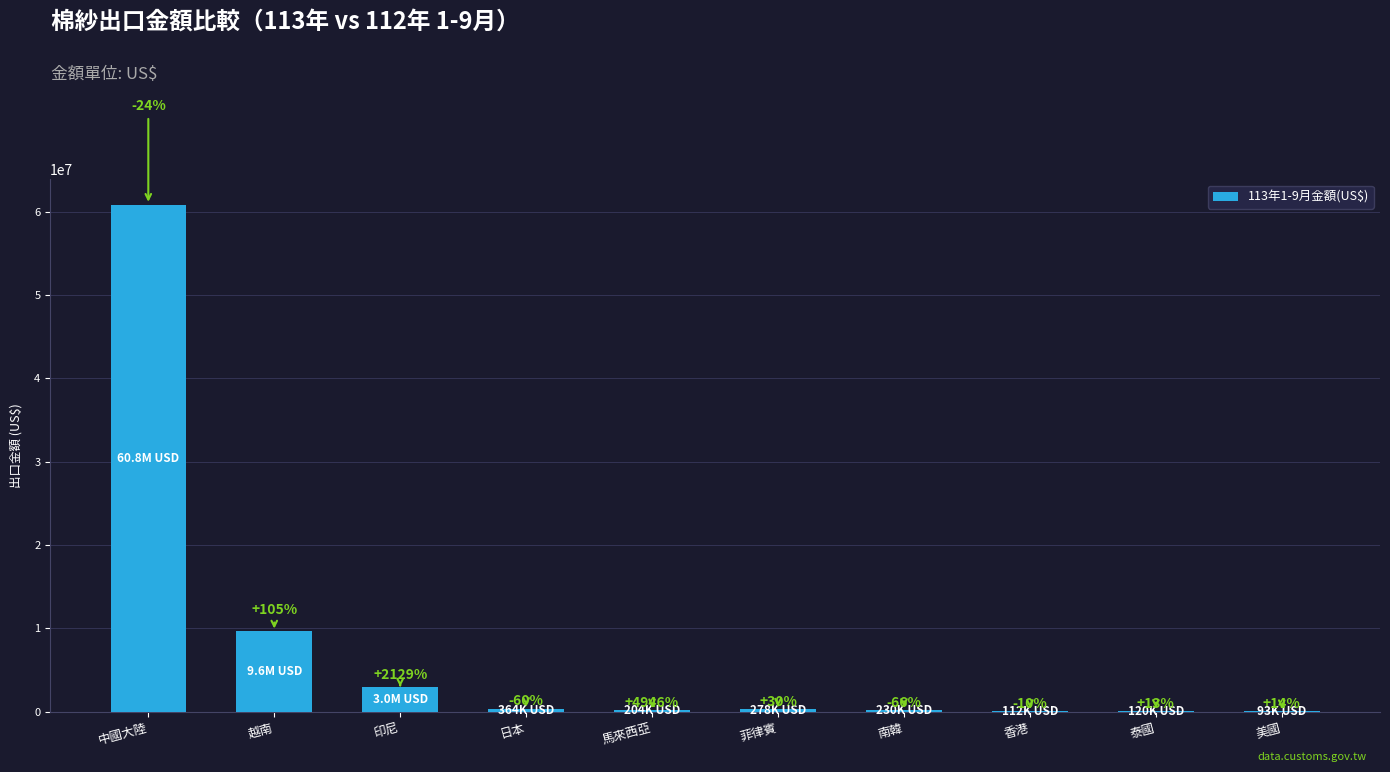

What is the change in value from 南韓 to 香港?

-118879